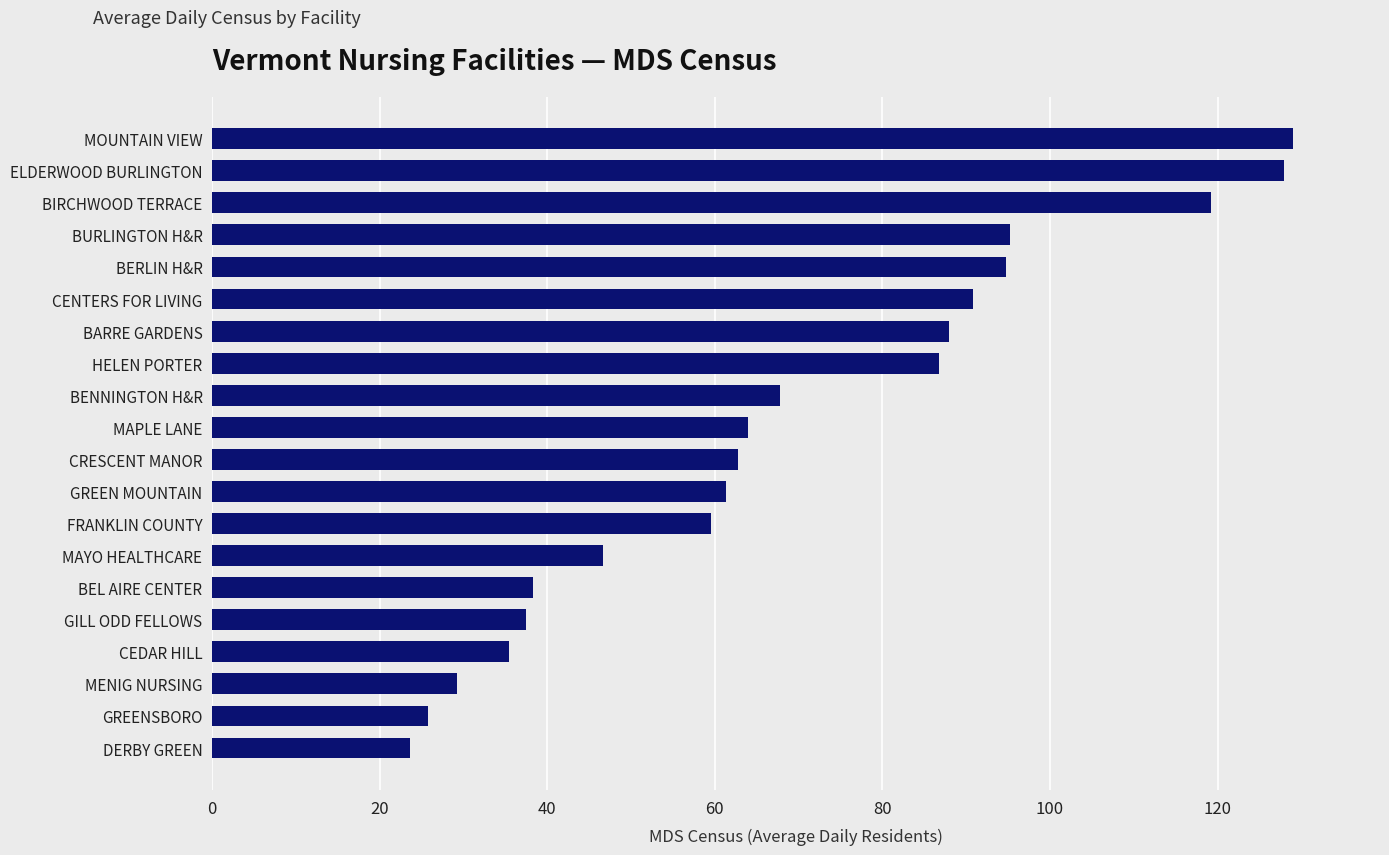

Is it true that the value at MAPLE LANE is 63.9?

True